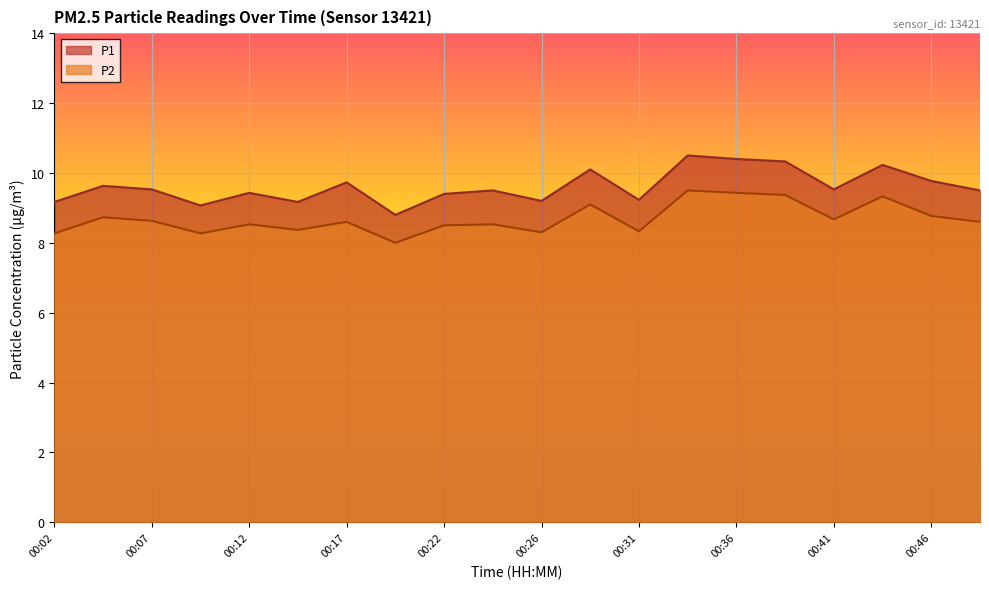

The value of P1 at 00:49 is 6.5. True or false?

False